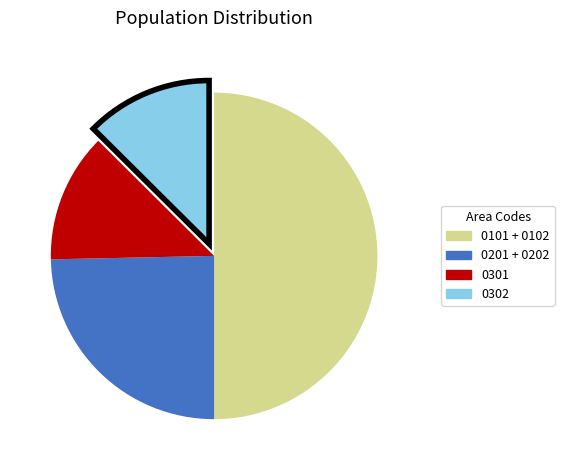

Does 0201 + 0202 account for over 50% of the chart?

No